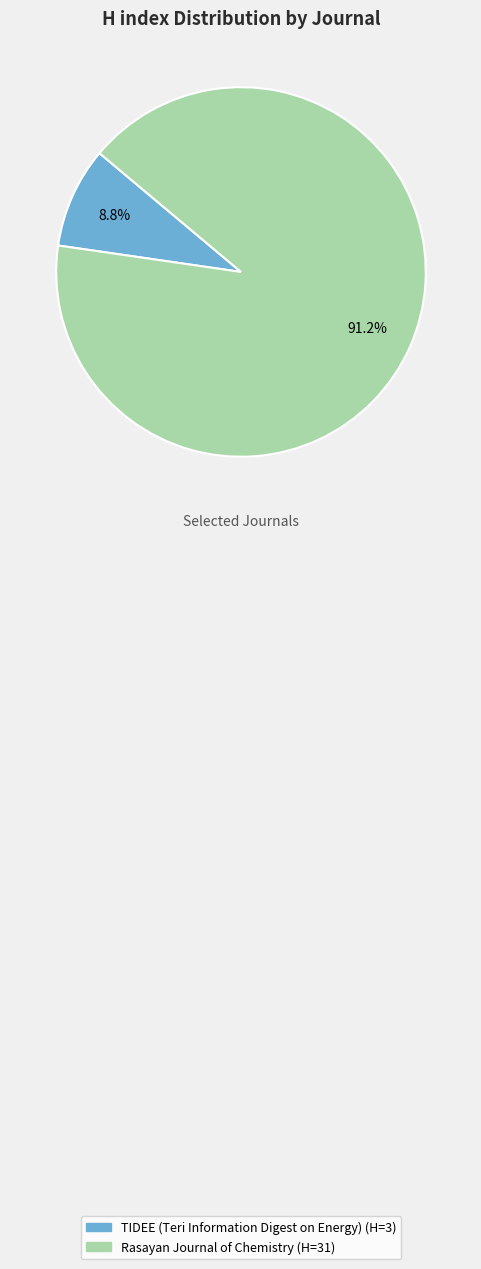

Is it true that Rasayan Journal of Chemistry is 91% of the pie?

True